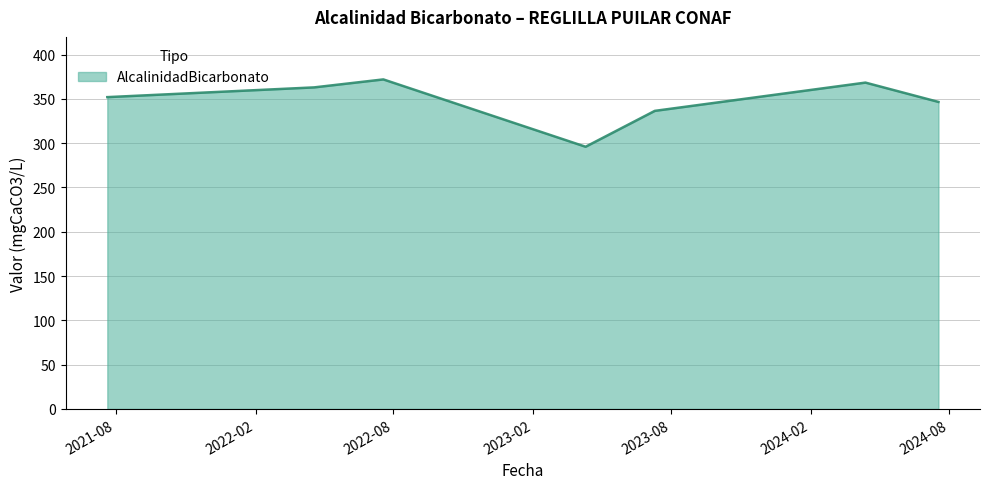

What is the maximum value shown in the chart?

372.0